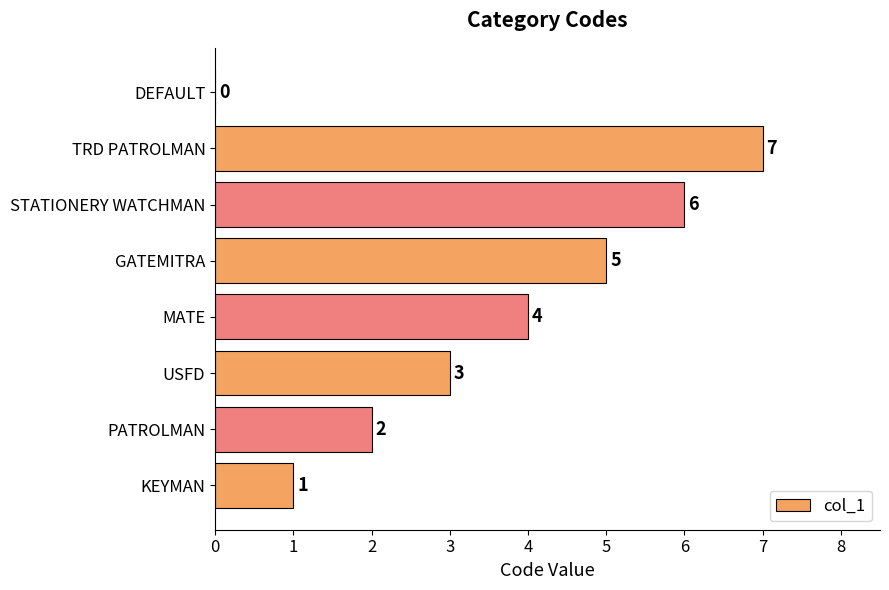

The chart shows a value of 1 at KEYMAN. True or false?

True